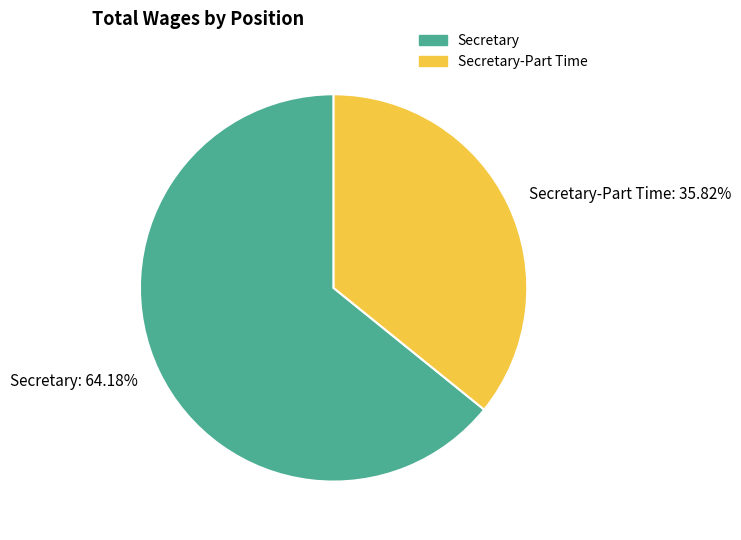

Approximately how many times larger is the value at Secretary: 64.18% compared to Secretary-Part Time: 35.82%?

1.8